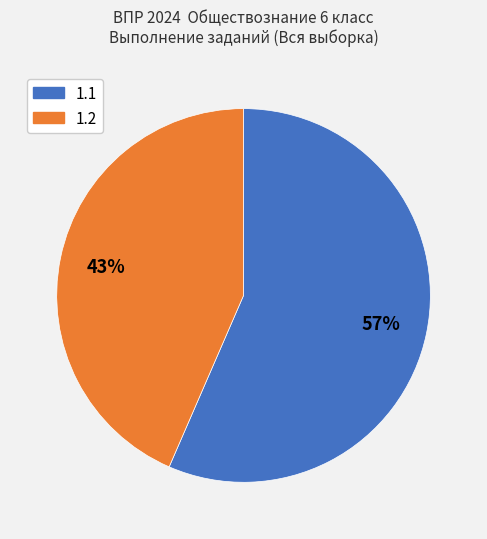

Is there any slice that represents more than half of the pie?

Yes